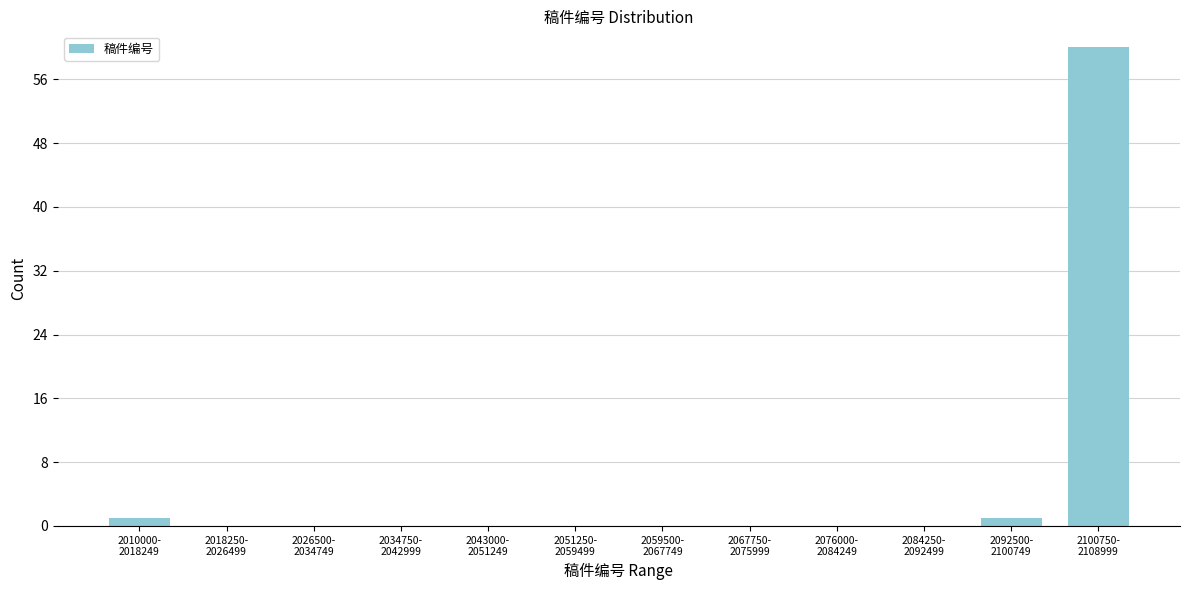

What is the maximum value shown in the chart?

60